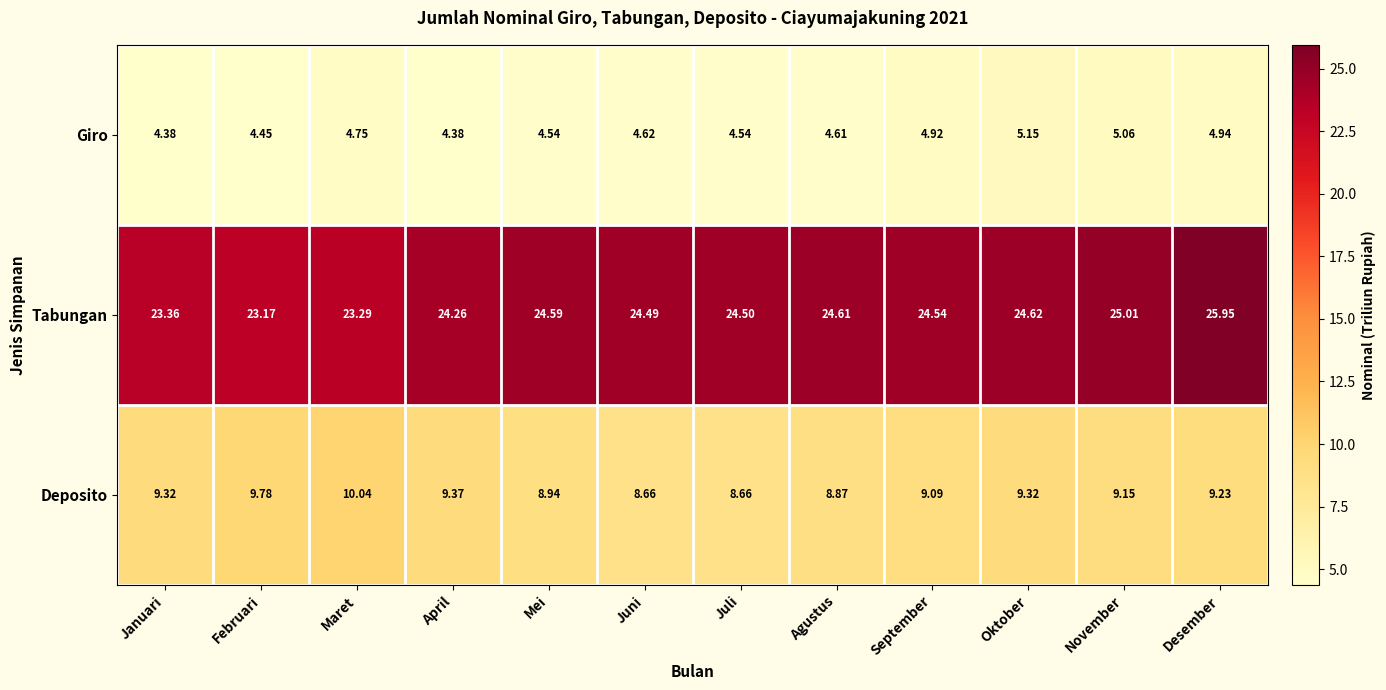

Is the value of Deposito at Juni greater than the value of Tabungan at Januari?

No